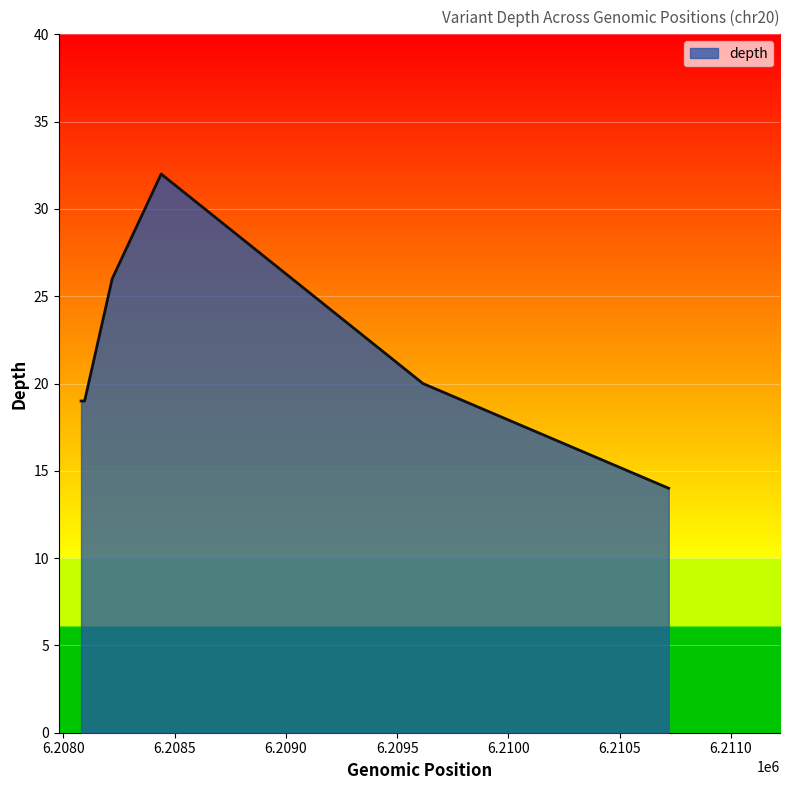

What is the maximum value shown in the chart?

32